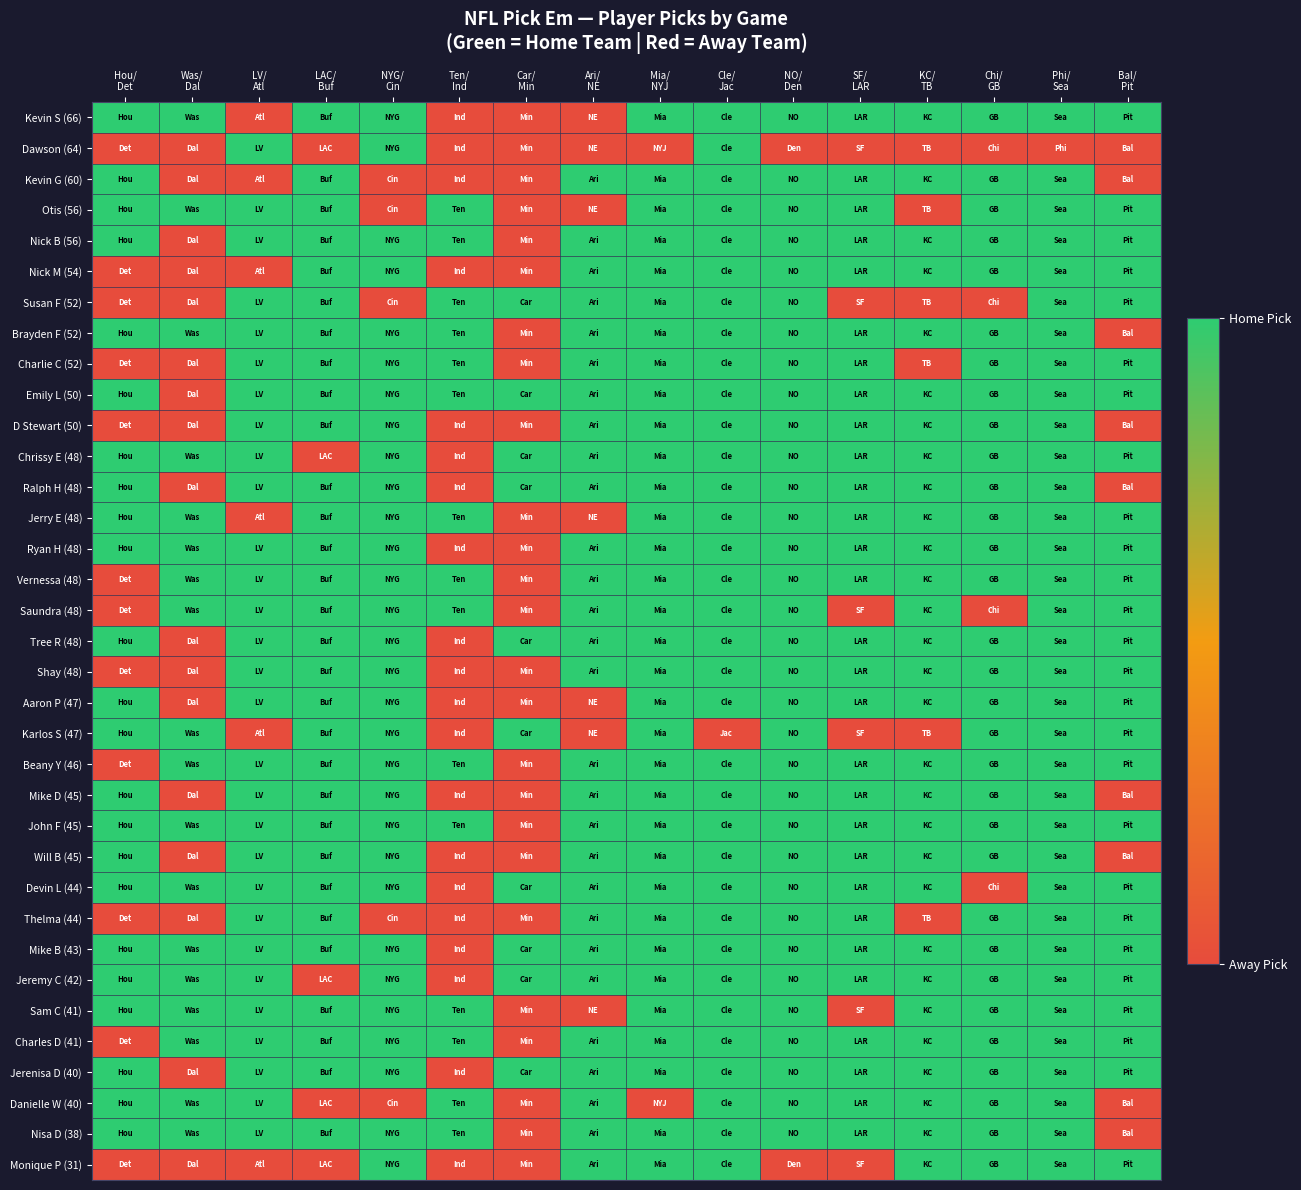

Reading left to right, extract all data points from this chart.

Kevin S (66): Hou/
Det=1	Was/
Dal=1	LV/
Atl=0	LAC/
Buf=1	NYG/
Cin=1	Ten/
Ind=0	Car/
Min=0	Ari/
NE=0	Mia/
NYJ=1	Cle/
Jac=1	NO/
Den=1	SF/
LAR=1	KC/
TB=1	Chi/
GB=1	Phi/
Sea=1	Bal/
Pit=1
Dawson (64): Hou/
Det=0	Was/
Dal=0	LV/
Atl=1	LAC/
Buf=0	NYG/
Cin=1	Ten/
Ind=0	Car/
Min=0	Ari/
NE=0	Mia/
NYJ=0	Cle/
Jac=1	NO/
Den=0	SF/
LAR=0	KC/
TB=0	Chi/
GB=0	Phi/
Sea=0	Bal/
Pit=0
Kevin G (60): Hou/
Det=1	Was/
Dal=0	LV/
Atl=0	LAC/
Buf=1	NYG/
Cin=0	Ten/
Ind=0	Car/
Min=0	Ari/
NE=1	Mia/
NYJ=1	Cle/
Jac=1	NO/
Den=1	SF/
LAR=1	KC/
TB=1	Chi/
GB=1	Phi/
Sea=1	Bal/
Pit=0
Otis (56): Hou/
Det=1	Was/
Dal=1	LV/
Atl=1	LAC/
Buf=1	NYG/
Cin=0	Ten/
Ind=1	Car/
Min=0	Ari/
NE=0	Mia/
NYJ=1	Cle/
Jac=1	NO/
Den=1	SF/
LAR=1	KC/
TB=0	Chi/
GB=1	Phi/
Sea=1	Bal/
Pit=1
Nick B (56): Hou/
Det=1	Was/
Dal=0	LV/
Atl=1	LAC/
Buf=1	NYG/
Cin=1	Ten/
Ind=1	Car/
Min=0	Ari/
NE=1	Mia/
NYJ=1	Cle/
Jac=1	NO/
Den=1	SF/
LAR=1	KC/
TB=1	Chi/
GB=1	Phi/
Sea=1	Bal/
Pit=1
Nick M (54): Hou/
Det=0	Was/
Dal=0	LV/
Atl=0	LAC/
Buf=1	NYG/
Cin=1	Ten/
Ind=0	Car/
Min=0	Ari/
NE=1	Mia/
NYJ=1	Cle/
Jac=1	NO/
Den=1	SF/
LAR=1	KC/
TB=1	Chi/
GB=1	Phi/
Sea=1	Bal/
Pit=1
Susan F (52): Hou/
Det=0	Was/
Dal=0	LV/
Atl=1	LAC/
Buf=1	NYG/
Cin=0	Ten/
Ind=1	Car/
Min=1	Ari/
NE=1	Mia/
NYJ=1	Cle/
Jac=1	NO/
Den=1	SF/
LAR=0	KC/
TB=0	Chi/
GB=0	Phi/
Sea=1	Bal/
Pit=1
Brayden F (52): Hou/
Det=1	Was/
Dal=1	LV/
Atl=1	LAC/
Buf=1	NYG/
Cin=1	Ten/
Ind=1	Car/
Min=0	Ari/
NE=1	Mia/
NYJ=1	Cle/
Jac=1	NO/
Den=1	SF/
LAR=1	KC/
TB=1	Chi/
GB=1	Phi/
Sea=1	Bal/
Pit=0
Charlie C (52): Hou/
Det=0	Was/
Dal=0	LV/
Atl=1	LAC/
Buf=1	NYG/
Cin=1	Ten/
Ind=1	Car/
Min=0	Ari/
NE=1	Mia/
NYJ=1	Cle/
Jac=1	NO/
Den=1	SF/
LAR=1	KC/
TB=0	Chi/
GB=1	Phi/
Sea=1	Bal/
Pit=1
Emily L (50): Hou/
Det=1	Was/
Dal=0	LV/
Atl=1	LAC/
Buf=1	NYG/
Cin=1	Ten/
Ind=1	Car/
Min=1	Ari/
NE=1	Mia/
NYJ=1	Cle/
Jac=1	NO/
Den=1	SF/
LAR=1	KC/
TB=1	Chi/
GB=1	Phi/
Sea=1	Bal/
Pit=1
D Stewart (50): Hou/
Det=0	Was/
Dal=0	LV/
Atl=1	LAC/
Buf=1	NYG/
Cin=1	Ten/
Ind=0	Car/
Min=0	Ari/
NE=1	Mia/
NYJ=1	Cle/
Jac=1	NO/
Den=1	SF/
LAR=1	KC/
TB=1	Chi/
GB=1	Phi/
Sea=1	Bal/
Pit=0
Chrissy E (48): Hou/
Det=1	Was/
Dal=1	LV/
Atl=1	LAC/
Buf=0	NYG/
Cin=1	Ten/
Ind=0	Car/
Min=1	Ari/
NE=1	Mia/
NYJ=1	Cle/
Jac=1	NO/
Den=1	SF/
LAR=1	KC/
TB=1	Chi/
GB=1	Phi/
Sea=1	Bal/
Pit=1
Ralph H (48): Hou/
Det=1	Was/
Dal=0	LV/
Atl=1	LAC/
Buf=1	NYG/
Cin=1	Ten/
Ind=0	Car/
Min=1	Ari/
NE=1	Mia/
NYJ=1	Cle/
Jac=1	NO/
Den=1	SF/
LAR=1	KC/
TB=1	Chi/
GB=1	Phi/
Sea=1	Bal/
Pit=0
Jerry E (48): Hou/
Det=1	Was/
Dal=1	LV/
Atl=0	LAC/
Buf=1	NYG/
Cin=1	Ten/
Ind=1	Car/
Min=0	Ari/
NE=0	Mia/
NYJ=1	Cle/
Jac=1	NO/
Den=1	SF/
LAR=1	KC/
TB=1	Chi/
GB=1	Phi/
Sea=1	Bal/
Pit=1
Ryan H (48): Hou/
Det=1	Was/
Dal=1	LV/
Atl=1	LAC/
Buf=1	NYG/
Cin=1	Ten/
Ind=0	Car/
Min=0	Ari/
NE=1	Mia/
NYJ=1	Cle/
Jac=1	NO/
Den=1	SF/
LAR=1	KC/
TB=1	Chi/
GB=1	Phi/
Sea=1	Bal/
Pit=1
Vernessa (48): Hou/
Det=0	Was/
Dal=1	LV/
Atl=1	LAC/
Buf=1	NYG/
Cin=1	Ten/
Ind=1	Car/
Min=0	Ari/
NE=1	Mia/
NYJ=1	Cle/
Jac=1	NO/
Den=1	SF/
LAR=1	KC/
TB=1	Chi/
GB=1	Phi/
Sea=1	Bal/
Pit=1
Saundra (48): Hou/
Det=0	Was/
Dal=1	LV/
Atl=1	LAC/
Buf=1	NYG/
Cin=1	Ten/
Ind=1	Car/
Min=0	Ari/
NE=1	Mia/
NYJ=1	Cle/
Jac=1	NO/
Den=1	SF/
LAR=0	KC/
TB=1	Chi/
GB=0	Phi/
Sea=1	Bal/
Pit=1
Tree R (48): Hou/
Det=1	Was/
Dal=0	LV/
Atl=1	LAC/
Buf=1	NYG/
Cin=1	Ten/
Ind=0	Car/
Min=1	Ari/
NE=1	Mia/
NYJ=1	Cle/
Jac=1	NO/
Den=1	SF/
LAR=1	KC/
TB=1	Chi/
GB=1	Phi/
Sea=1	Bal/
Pit=1
Shay (48): Hou/
Det=0	Was/
Dal=0	LV/
Atl=1	LAC/
Buf=1	NYG/
Cin=1	Ten/
Ind=0	Car/
Min=0	Ari/
NE=1	Mia/
NYJ=1	Cle/
Jac=1	NO/
Den=1	SF/
LAR=1	KC/
TB=1	Chi/
GB=1	Phi/
Sea=1	Bal/
Pit=1
Aaron P (47): Hou/
Det=1	Was/
Dal=0	LV/
Atl=1	LAC/
Buf=1	NYG/
Cin=1	Ten/
Ind=0	Car/
Min=0	Ari/
NE=0	Mia/
NYJ=1	Cle/
Jac=1	NO/
Den=1	SF/
LAR=1	KC/
TB=1	Chi/
GB=1	Phi/
Sea=1	Bal/
Pit=1
Karlos S (47): Hou/
Det=1	Was/
Dal=1	LV/
Atl=0	LAC/
Buf=1	NYG/
Cin=1	Ten/
Ind=0	Car/
Min=1	Ari/
NE=0	Mia/
NYJ=1	Cle/
Jac=0	NO/
Den=1	SF/
LAR=0	KC/
TB=0	Chi/
GB=1	Phi/
Sea=1	Bal/
Pit=1
Beany Y (46): Hou/
Det=0	Was/
Dal=1	LV/
Atl=1	LAC/
Buf=1	NYG/
Cin=1	Ten/
Ind=1	Car/
Min=0	Ari/
NE=1	Mia/
NYJ=1	Cle/
Jac=1	NO/
Den=1	SF/
LAR=1	KC/
TB=1	Chi/
GB=1	Phi/
Sea=1	Bal/
Pit=1
Mike D (45): Hou/
Det=1	Was/
Dal=0	LV/
Atl=1	LAC/
Buf=1	NYG/
Cin=1	Ten/
Ind=0	Car/
Min=0	Ari/
NE=1	Mia/
NYJ=1	Cle/
Jac=1	NO/
Den=1	SF/
LAR=1	KC/
TB=1	Chi/
GB=1	Phi/
Sea=1	Bal/
Pit=0
John F (45): Hou/
Det=1	Was/
Dal=1	LV/
Atl=1	LAC/
Buf=1	NYG/
Cin=1	Ten/
Ind=1	Car/
Min=0	Ari/
NE=1	Mia/
NYJ=1	Cle/
Jac=1	NO/
Den=1	SF/
LAR=1	KC/
TB=1	Chi/
GB=1	Phi/
Sea=1	Bal/
Pit=1
Will B (45): Hou/
Det=1	Was/
Dal=0	LV/
Atl=1	LAC/
Buf=1	NYG/
Cin=1	Ten/
Ind=0	Car/
Min=0	Ari/
NE=1	Mia/
NYJ=1	Cle/
Jac=1	NO/
Den=1	SF/
LAR=1	KC/
TB=1	Chi/
GB=1	Phi/
Sea=1	Bal/
Pit=0
Devin L (44): Hou/
Det=1	Was/
Dal=1	LV/
Atl=1	LAC/
Buf=1	NYG/
Cin=1	Ten/
Ind=0	Car/
Min=1	Ari/
NE=1	Mia/
NYJ=1	Cle/
Jac=1	NO/
Den=1	SF/
LAR=1	KC/
TB=1	Chi/
GB=0	Phi/
Sea=1	Bal/
Pit=1
Thelma (44): Hou/
Det=0	Was/
Dal=0	LV/
Atl=1	LAC/
Buf=1	NYG/
Cin=0	Ten/
Ind=0	Car/
Min=0	Ari/
NE=1	Mia/
NYJ=1	Cle/
Jac=1	NO/
Den=1	SF/
LAR=1	KC/
TB=0	Chi/
GB=1	Phi/
Sea=1	Bal/
Pit=1
Mike B (43): Hou/
Det=1	Was/
Dal=1	LV/
Atl=1	LAC/
Buf=1	NYG/
Cin=1	Ten/
Ind=0	Car/
Min=1	Ari/
NE=1	Mia/
NYJ=1	Cle/
Jac=1	NO/
Den=1	SF/
LAR=1	KC/
TB=1	Chi/
GB=1	Phi/
Sea=1	Bal/
Pit=1
Jeremy C (42): Hou/
Det=1	Was/
Dal=1	LV/
Atl=1	LAC/
Buf=0	NYG/
Cin=1	Ten/
Ind=0	Car/
Min=1	Ari/
NE=1	Mia/
NYJ=1	Cle/
Jac=1	NO/
Den=1	SF/
LAR=1	KC/
TB=1	Chi/
GB=1	Phi/
Sea=1	Bal/
Pit=1
Sam C (41): Hou/
Det=1	Was/
Dal=1	LV/
Atl=1	LAC/
Buf=1	NYG/
Cin=1	Ten/
Ind=1	Car/
Min=0	Ari/
NE=0	Mia/
NYJ=1	Cle/
Jac=1	NO/
Den=1	SF/
LAR=0	KC/
TB=1	Chi/
GB=1	Phi/
Sea=1	Bal/
Pit=1
Charles D (41): Hou/
Det=0	Was/
Dal=1	LV/
Atl=1	LAC/
Buf=1	NYG/
Cin=1	Ten/
Ind=1	Car/
Min=0	Ari/
NE=1	Mia/
NYJ=1	Cle/
Jac=1	NO/
Den=1	SF/
LAR=1	KC/
TB=1	Chi/
GB=1	Phi/
Sea=1	Bal/
Pit=1
Jerenisa D (40): Hou/
Det=1	Was/
Dal=0	LV/
Atl=1	LAC/
Buf=1	NYG/
Cin=1	Ten/
Ind=0	Car/
Min=1	Ari/
NE=1	Mia/
NYJ=1	Cle/
Jac=1	NO/
Den=1	SF/
LAR=1	KC/
TB=1	Chi/
GB=1	Phi/
Sea=1	Bal/
Pit=1
Danielle W (40): Hou/
Det=1	Was/
Dal=1	LV/
Atl=1	LAC/
Buf=0	NYG/
Cin=0	Ten/
Ind=1	Car/
Min=0	Ari/
NE=1	Mia/
NYJ=0	Cle/
Jac=1	NO/
Den=1	SF/
LAR=1	KC/
TB=1	Chi/
GB=1	Phi/
Sea=1	Bal/
Pit=0
Nisa D (38): Hou/
Det=1	Was/
Dal=1	LV/
Atl=1	LAC/
Buf=1	NYG/
Cin=1	Ten/
Ind=1	Car/
Min=0	Ari/
NE=1	Mia/
NYJ=1	Cle/
Jac=1	NO/
Den=1	SF/
LAR=1	KC/
TB=1	Chi/
GB=1	Phi/
Sea=1	Bal/
Pit=0
Monique P (31): Hou/
Det=0	Was/
Dal=0	LV/
Atl=0	LAC/
Buf=0	NYG/
Cin=1	Ten/
Ind=0	Car/
Min=0	Ari/
NE=1	Mia/
NYJ=1	Cle/
Jac=1	NO/
Den=0	SF/
LAR=0	KC/
TB=1	Chi/
GB=1	Phi/
Sea=1	Bal/
Pit=1